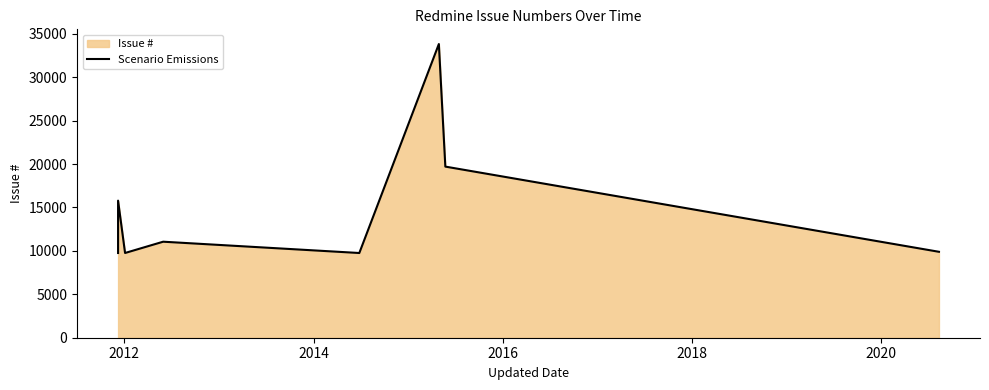

How many data points are less than 11060?

4